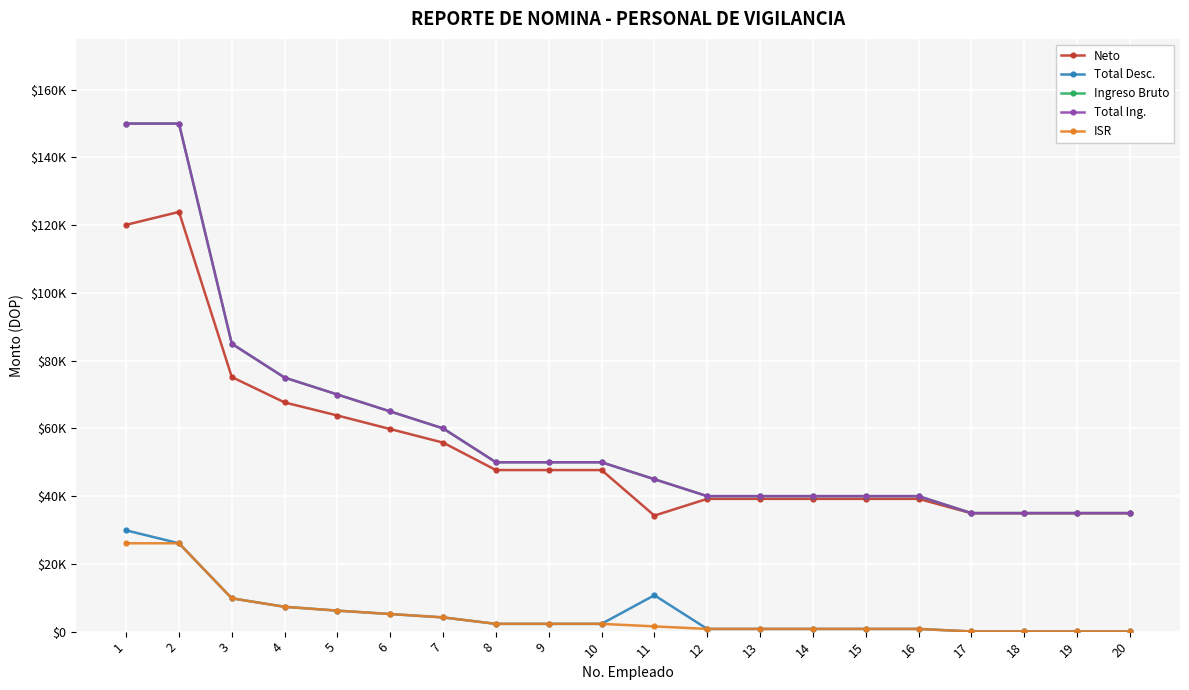

Reading left to right, transcribe all the data shown in this chart.

Neto: 120103.8	123917.1	75167.1	67667.1	63804.1	59804.1	55804.1	47702.8	47702.8	47702.8	34256.0	39202.8	39202.8	39202.8	39202.8	39202.8	34952.8	34952.8	34952.8	34952.8
Total Desc.: 29896.2	26082.9	9832.9	7332.9	6195.9	5195.9	4195.9	2297.2	2297.2	2297.2	10744.0	797.2	797.2	797.2	797.2	797.2	47.2	47.2	47.2	47.2
Ingreso Bruto: 150000.0	150000.0	85000.0	75000.0	70000.0	65000.0	60000.0	50000.0	50000.0	50000.0	45000.0	40000.0	40000.0	40000.0	40000.0	40000.0	35000.0	35000.0	35000.0	35000.0
Total Ing.: 150000.0	150000.0	85000.0	75000.0	70000.0	65000.0	60000.0	50000.0	50000.0	50000.0	45000.0	40000.0	40000.0	40000.0	40000.0	40000.0	35000.0	35000.0	35000.0	35000.0
ISR: 26082.9	26082.9	9832.9	7332.9	6195.9	5195.9	4195.9	2297.2	2297.2	2297.2	1547.2	797.2	797.2	797.2	797.2	797.2	47.2	47.2	47.2	47.2